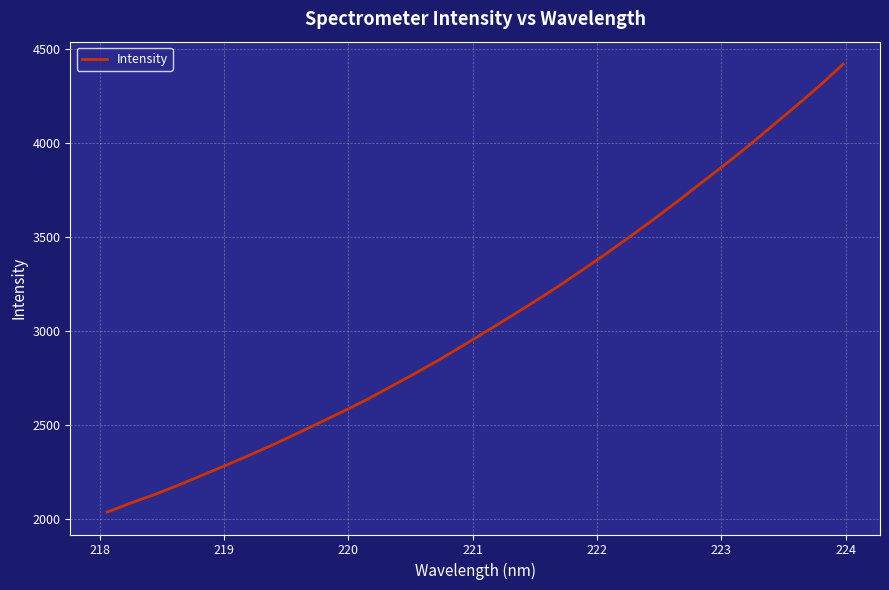

What is the smallest value displayed?

2035.5